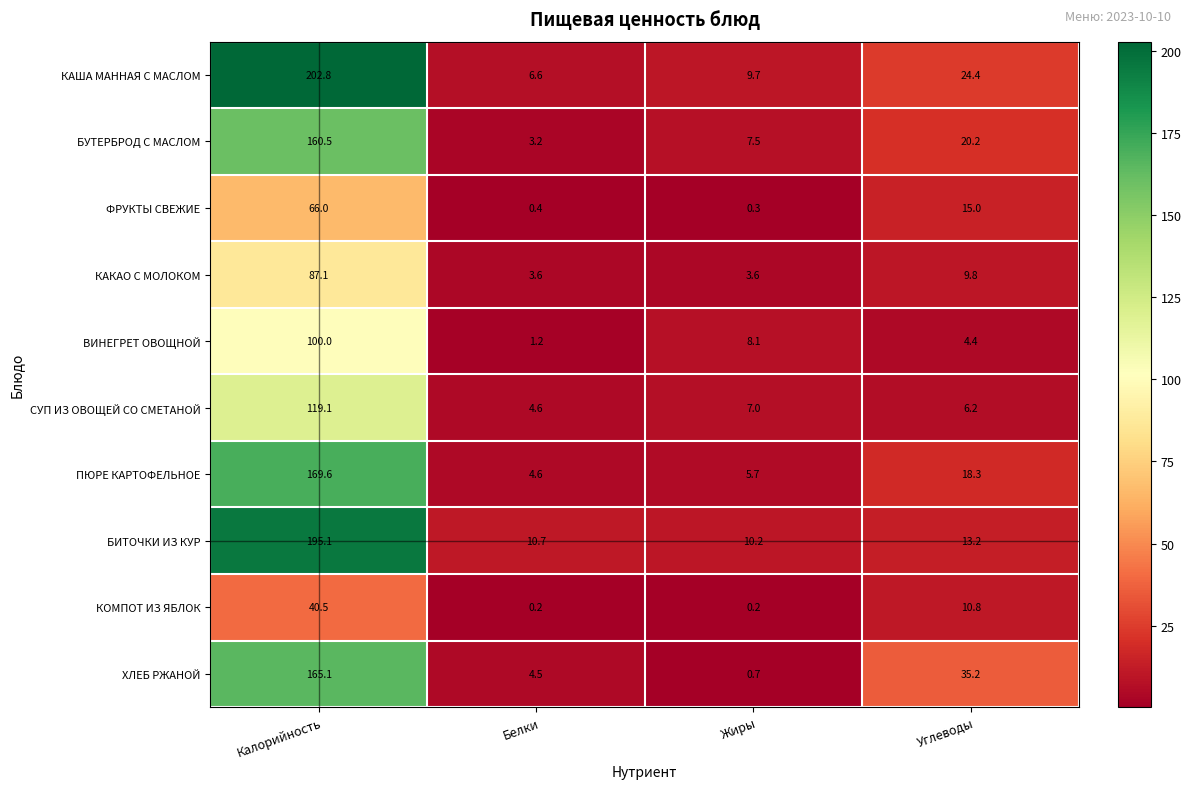

The КАША МАННАЯ С МАСЛОМ series shows 2.2 at Белки. True or false?

False